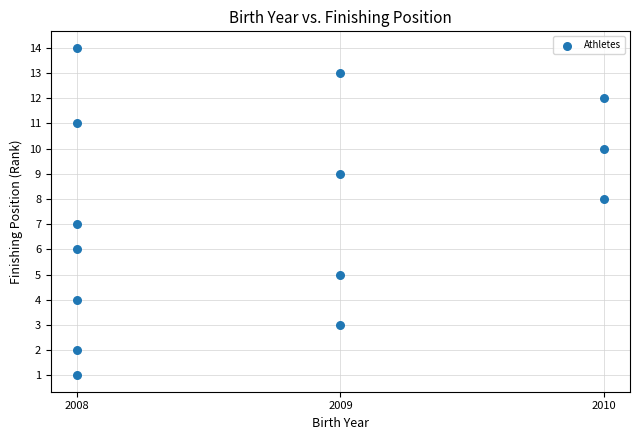

What is the range of Y values (max minus min)?

13